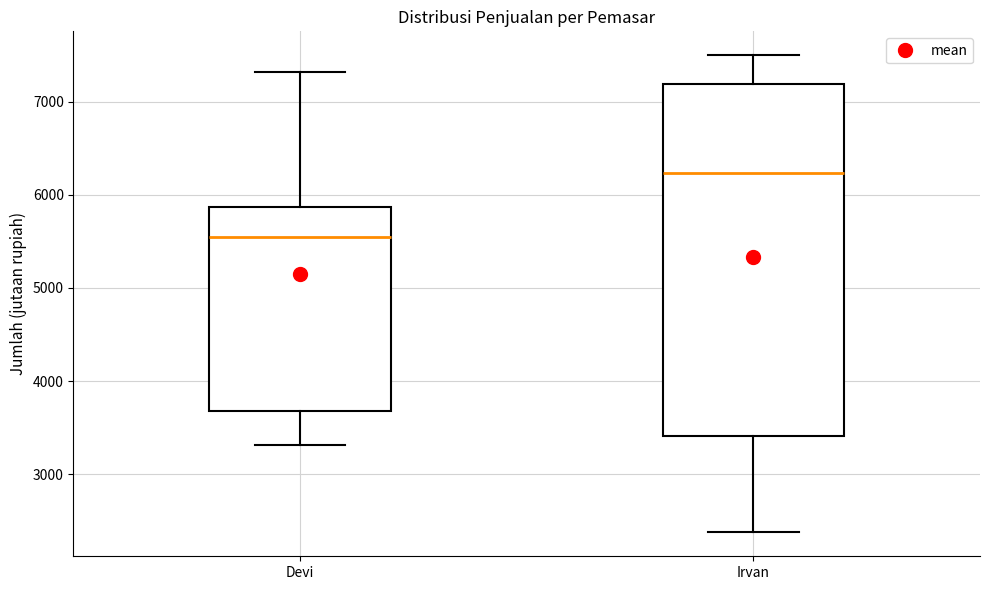

Where does the upper whisker of the box for Irvan end on the y-axis? The values are not printed on the chart, so give them approximately, as read against the axis.

7500